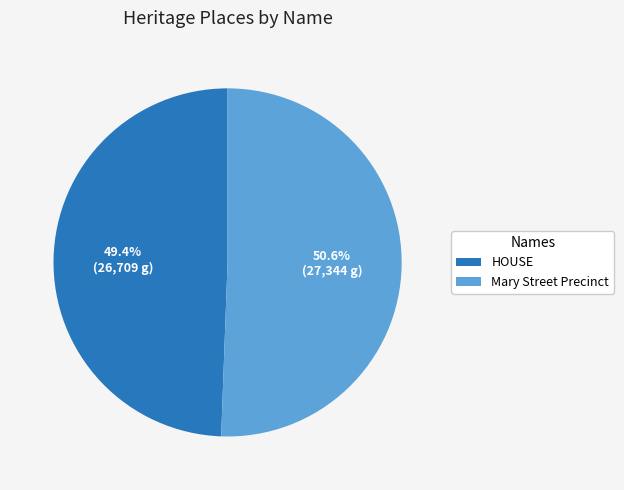

The HOUSE slice represents 42% of the pie. True or false?

False